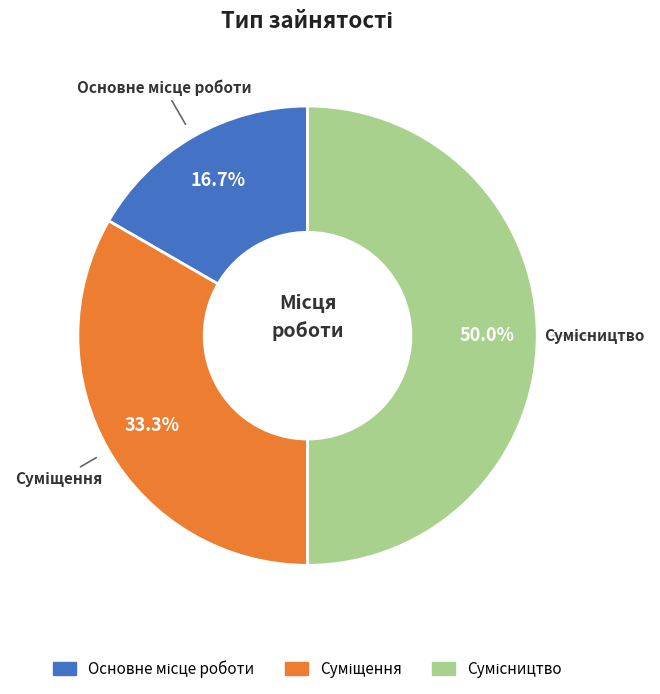

What portion of the pie excludes Суміщення?

66.7%